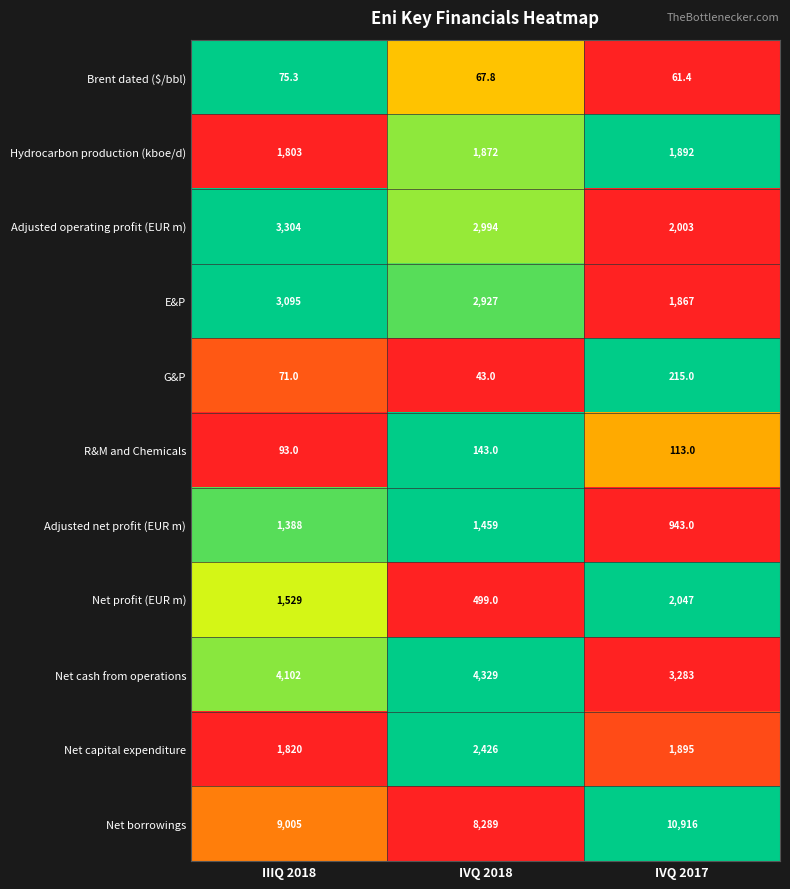

Which series has the largest total across all categories?

Net borrowings